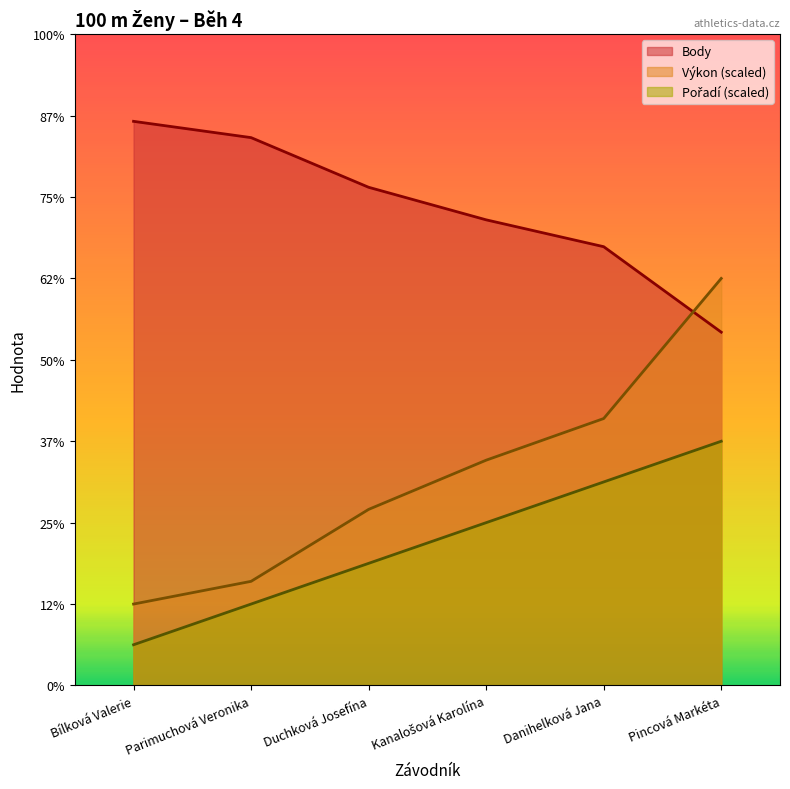

What is the difference between the Výkon values at Parimuchová Veronika and Bílková Valerie?

27.9